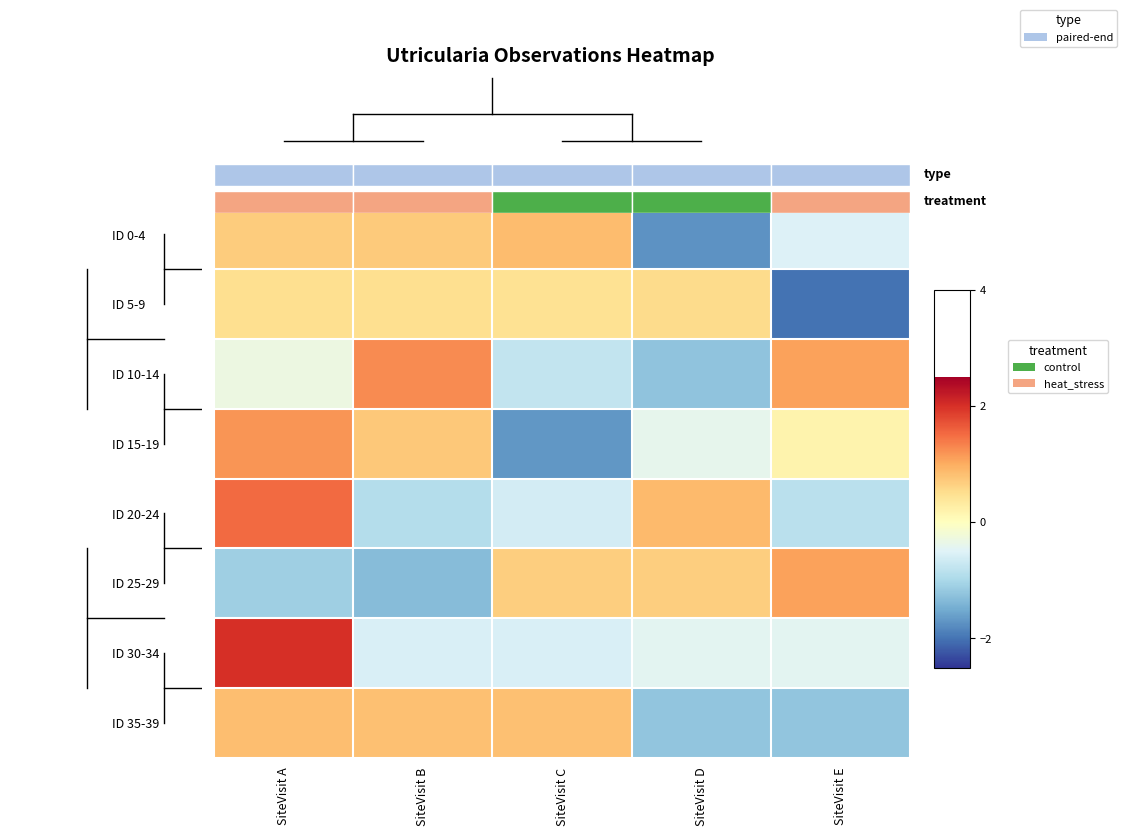

At how many categories does at least one series exceed 0?

5